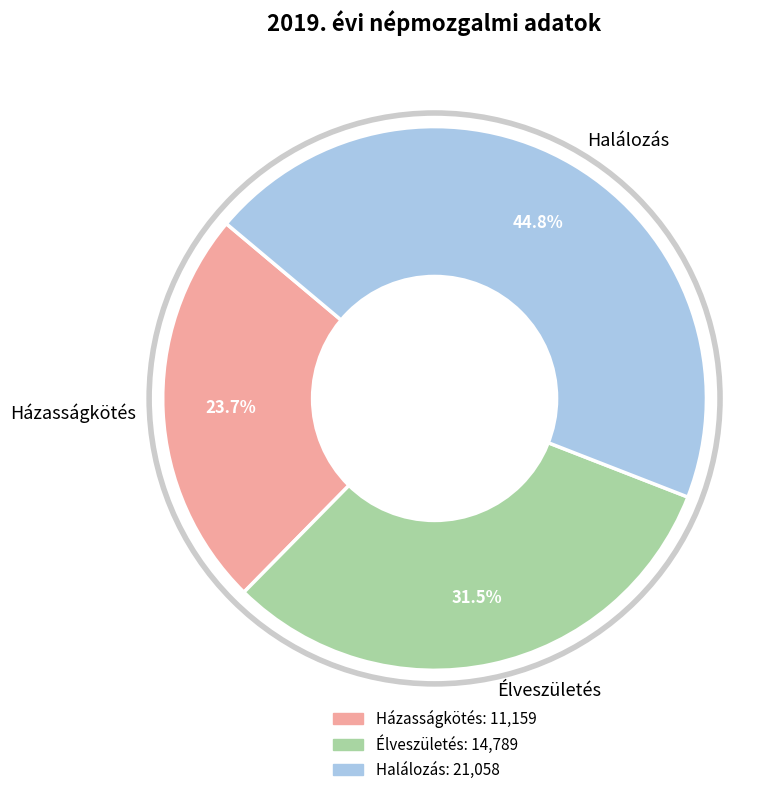

Rank the categories by value from lowest to highest.

Házasságkötés, Élveszületés, Halálozás